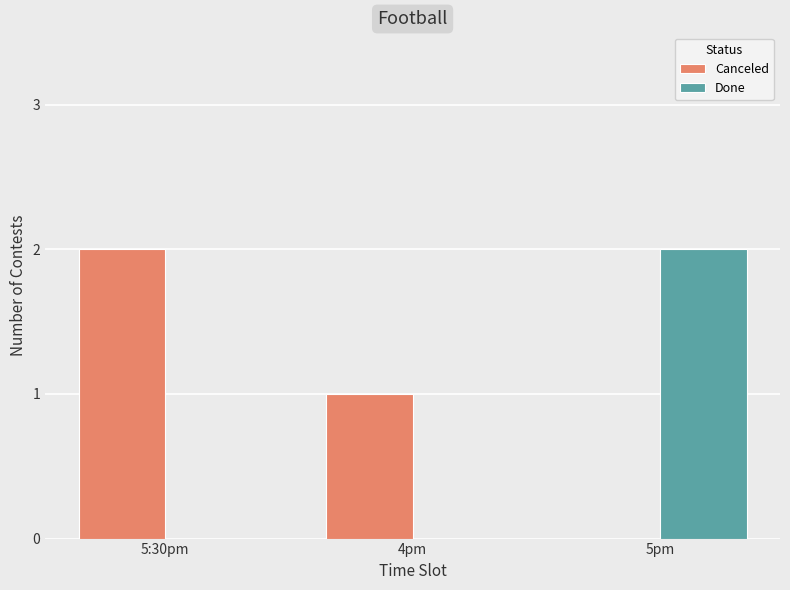

Which series has the largest total across all categories?

Canceled